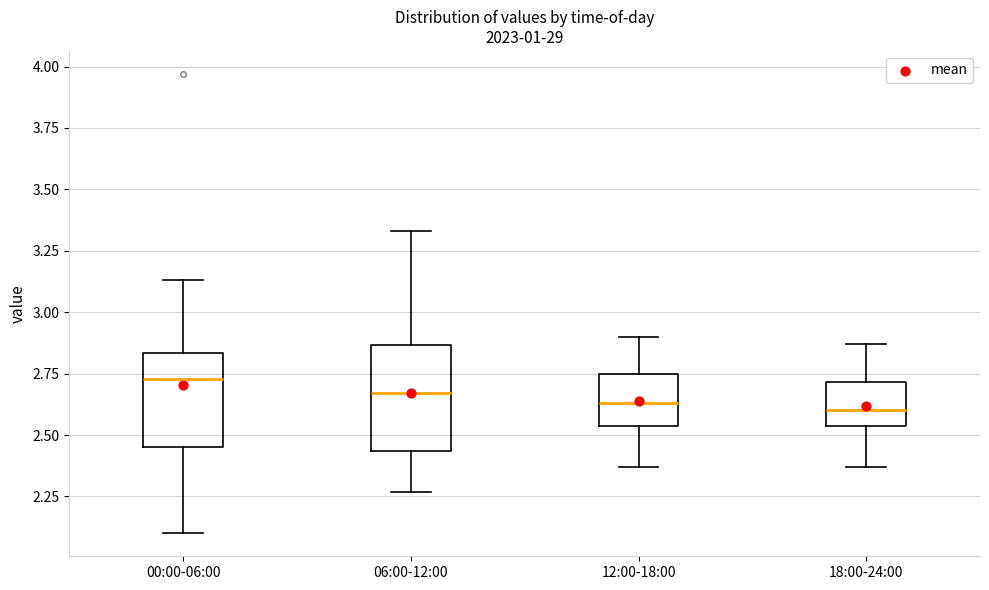

Which box has the highest median line?

00:00-06:00